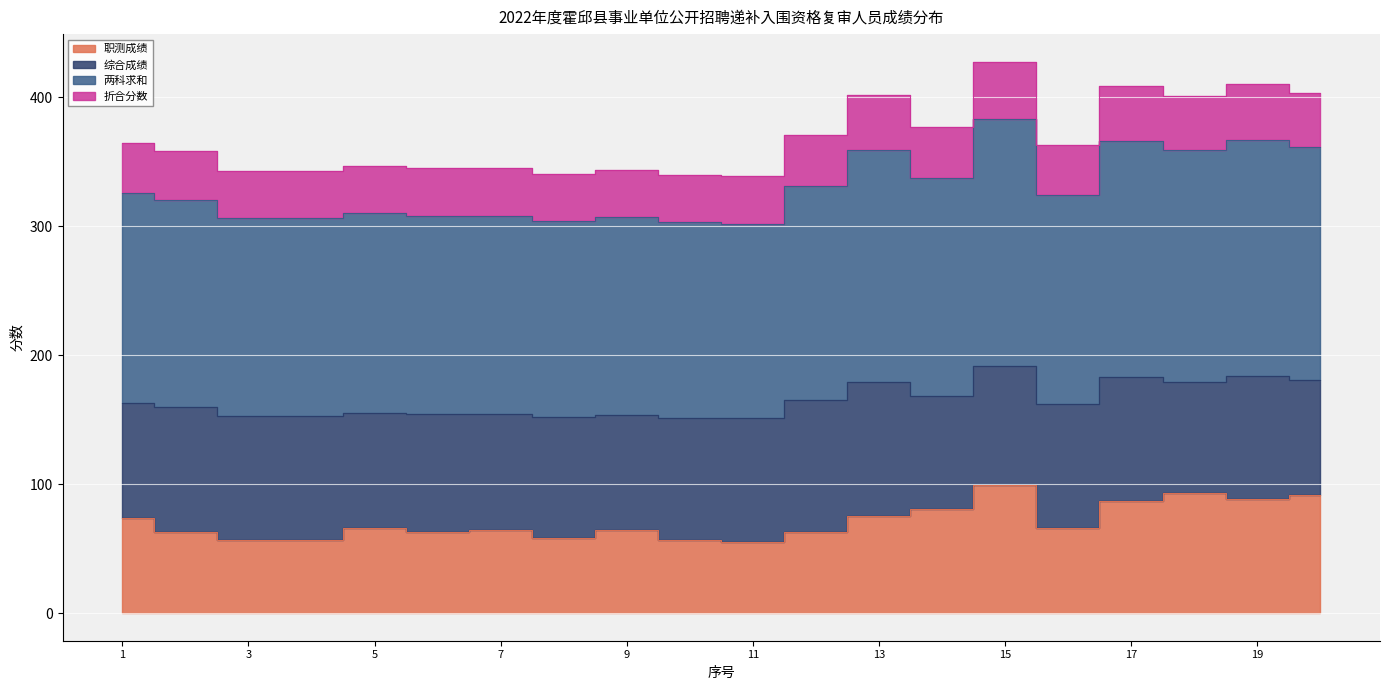

The 职测成绩 series shows 81.0 at 14. True or false?

True